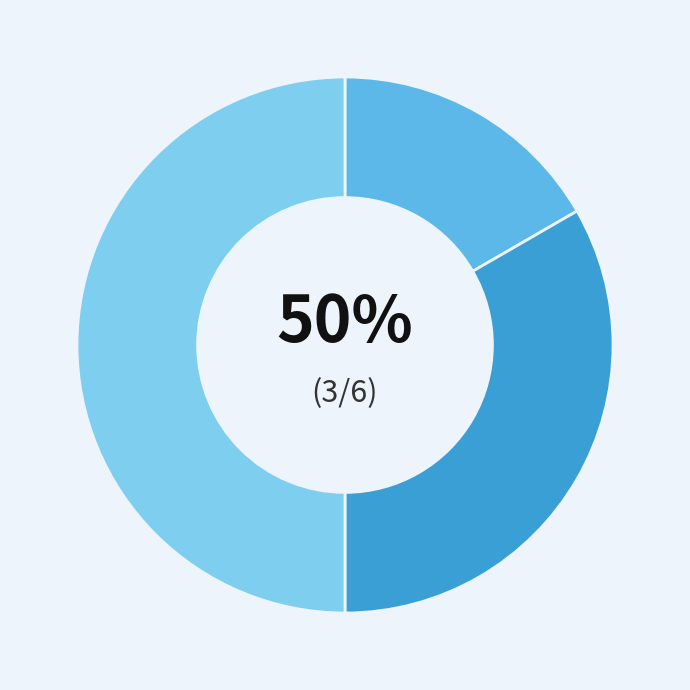

Approximately how many times larger is the value at Сумісництво compared to Суміщення?

1.5